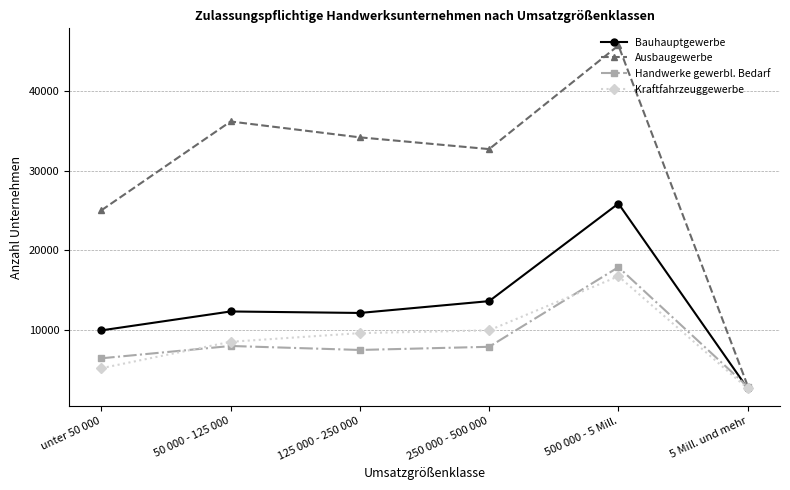

Which series has the largest total across all categories?

Ausbaugewerbe